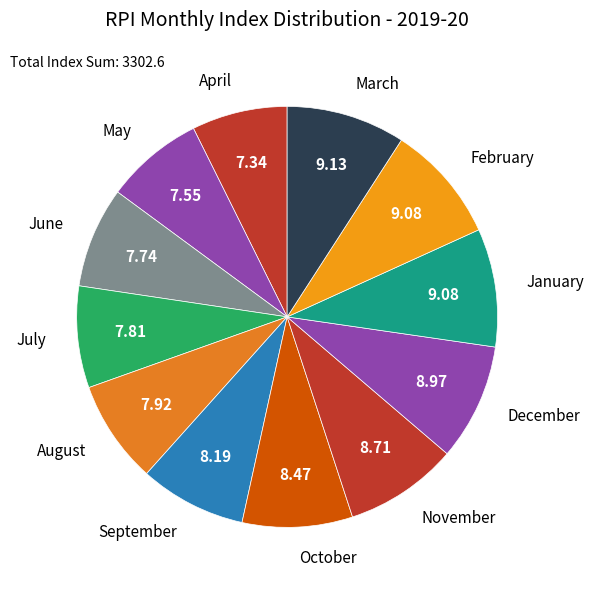

Is there any slice that represents more than half of the pie?

No